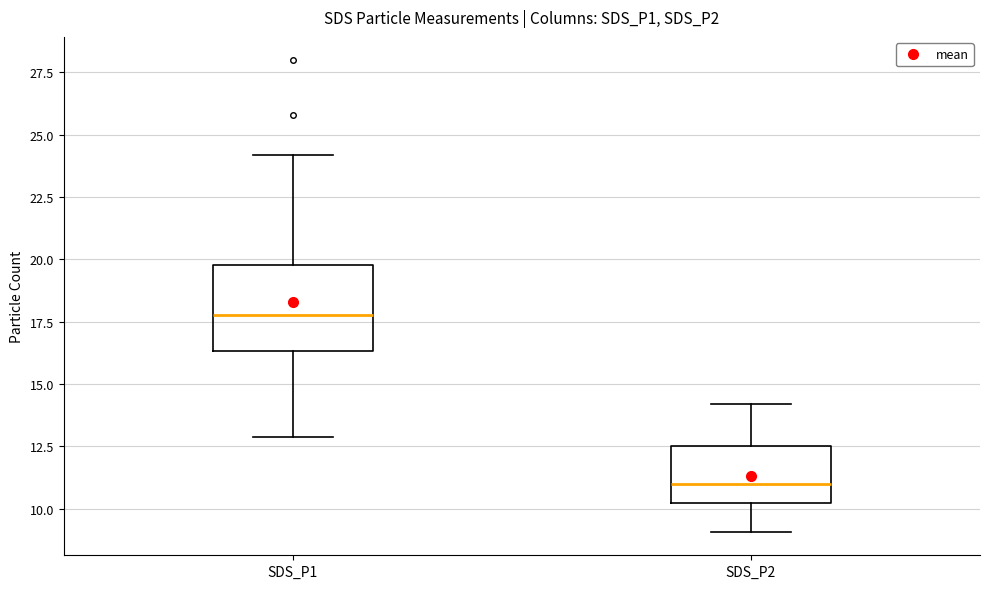

Reading left to right, read every box against the y-axis: the position of its median line, the range the box covers, and the ends of its whiskers. The values are not printed on the chart, so give them approximately, as read against the axis.

SDS_P1: median 18.0, box 16.5 to 20.0, whiskers 13.0 to 24.0
SDS_P2: median 11.0, box 10.0 to 12.5, whiskers 9.0 to 14.0